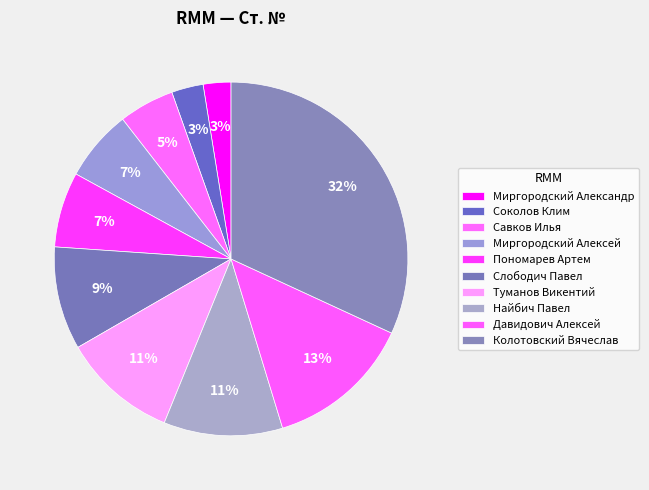

Count the number of slices in the pie.

10